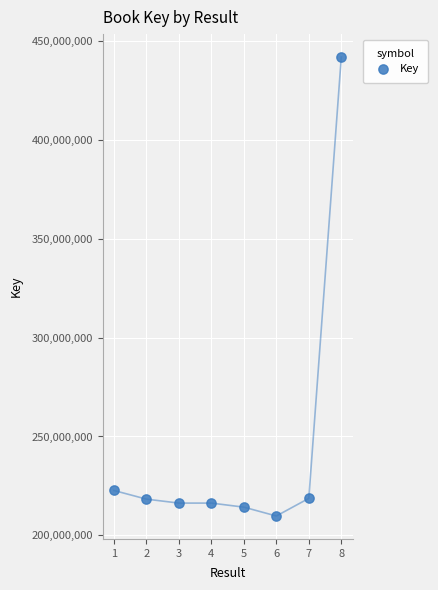

What is the average Y value?

244797687